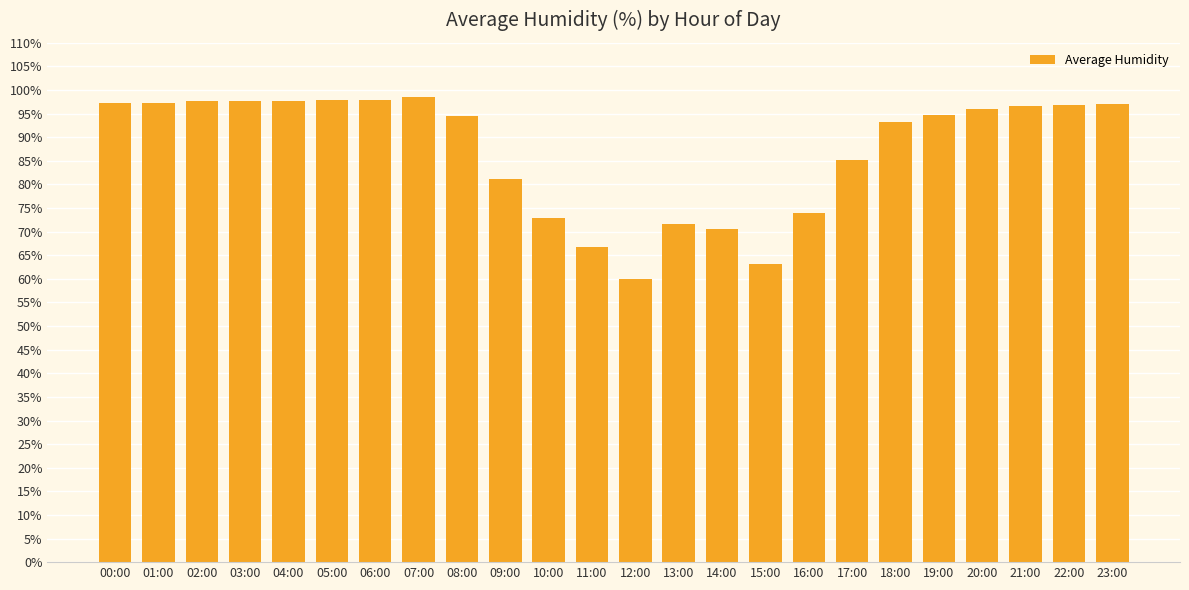

Where does the data first go above 96?

00:00